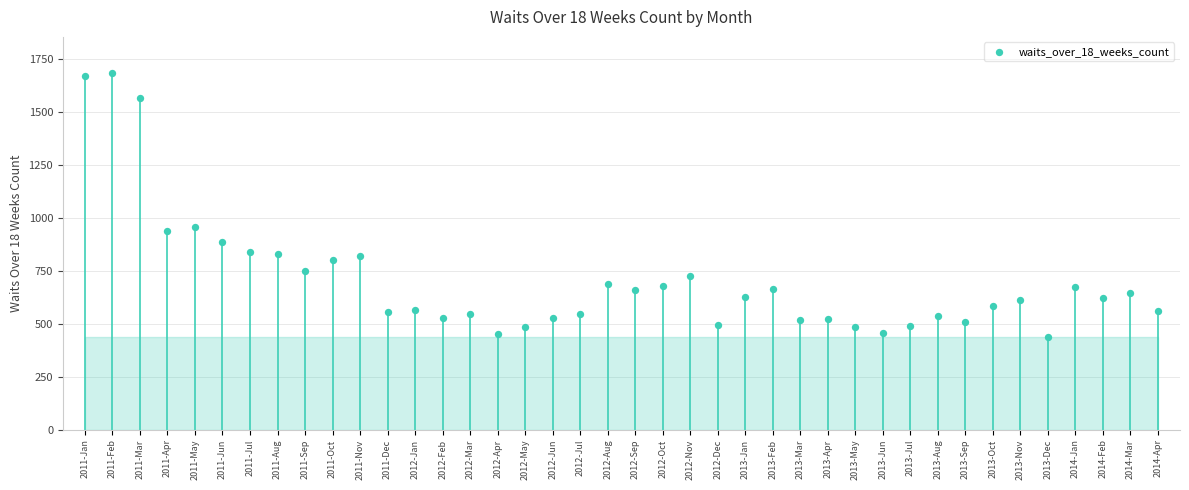

What Y value in the scatter plot is closest to 1062?

957